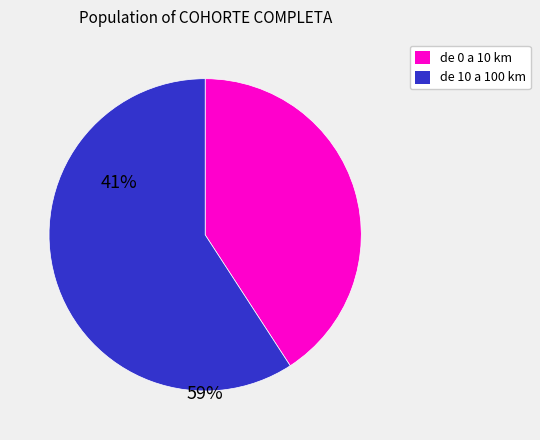

Count the number of slices in the pie.

2